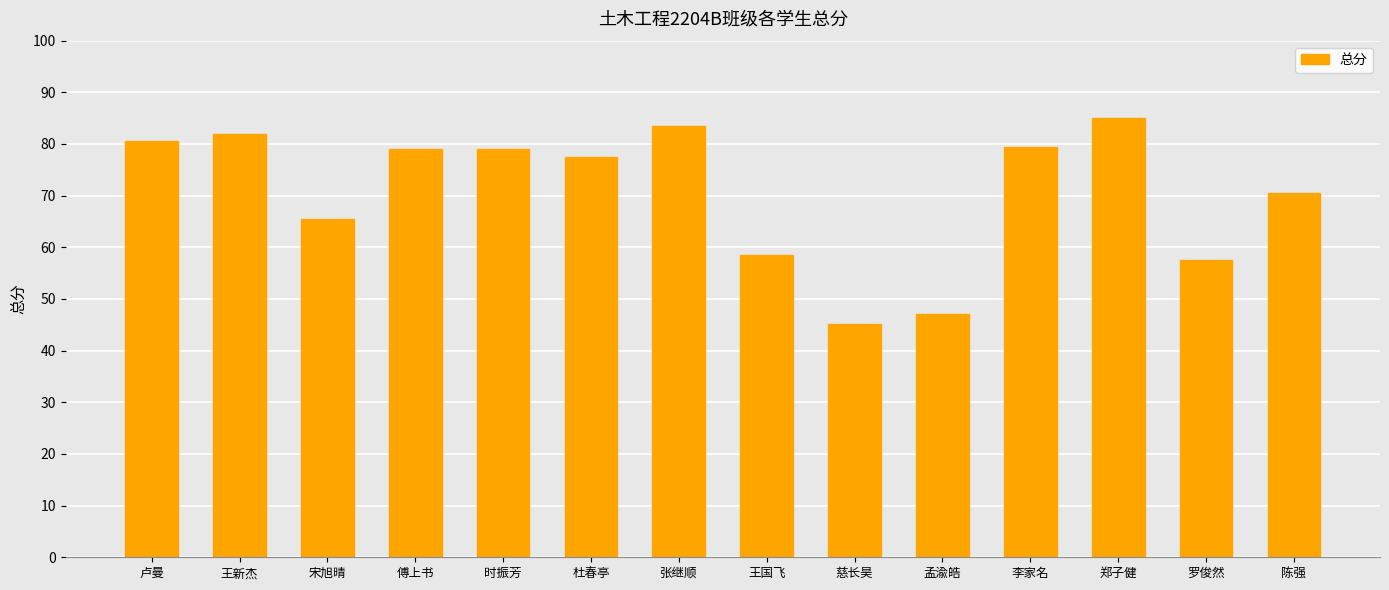

What is the average value?

70.7